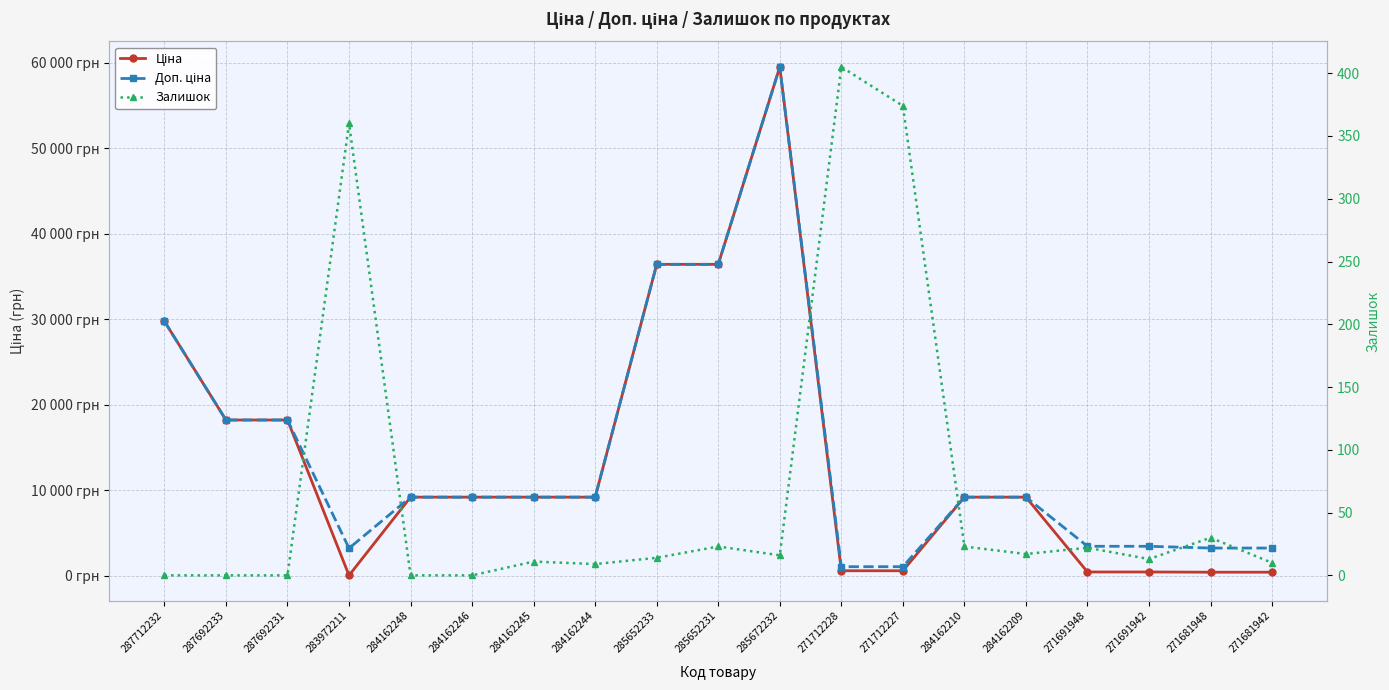

Between 287692231 and 284162244, which is larger?

287692231